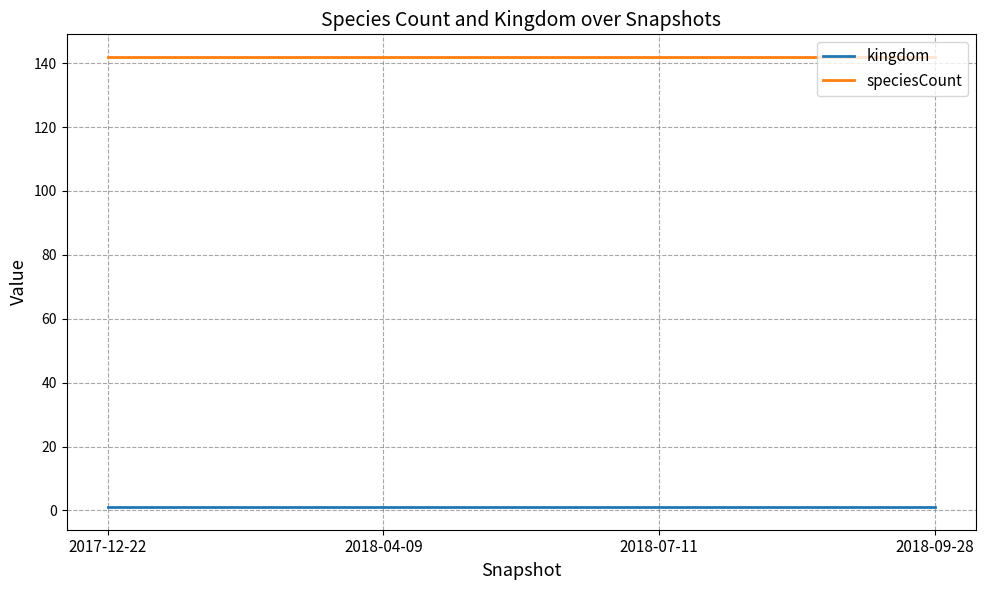

What is the lowest value of the speciesCount series?

142